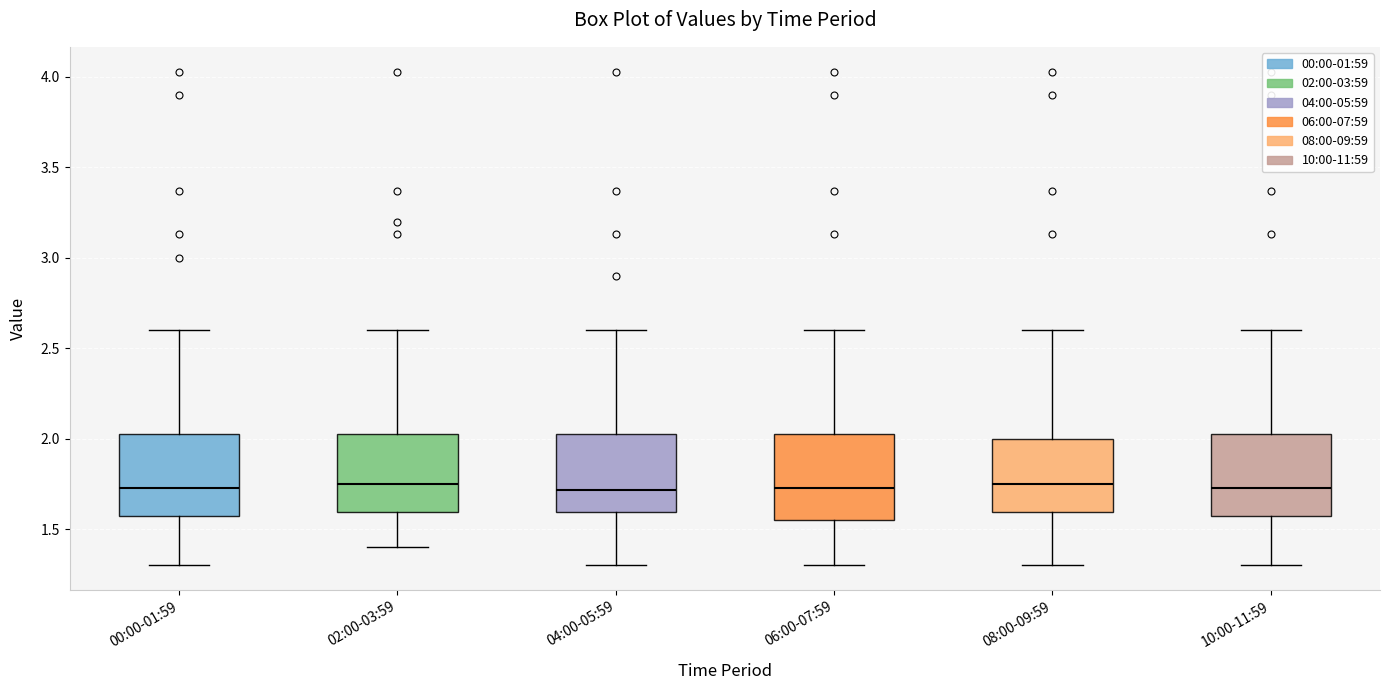

Reading left to right, transcribe this box plot: for each box, give where its median line is, the range the box spans, and where its two whiskers end, as read against the y-axis. The values are not printed on the chart, so give them approximately, as read against the axis.

00:00-01:59: median 1.75, box 1.55 to 2.05, whiskers 1.30 to 2.60
02:00-03:59: median 1.75, box 1.60 to 2.05, whiskers 1.40 to 2.60
04:00-05:59: median 1.70, box 1.60 to 2.05, whiskers 1.30 to 2.60
06:00-07:59: median 1.75, box 1.55 to 2.05, whiskers 1.30 to 2.60
08:00-09:59: median 1.75, box 1.60 to 2.00, whiskers 1.30 to 2.60
10:00-11:59: median 1.75, box 1.55 to 2.05, whiskers 1.30 to 2.60